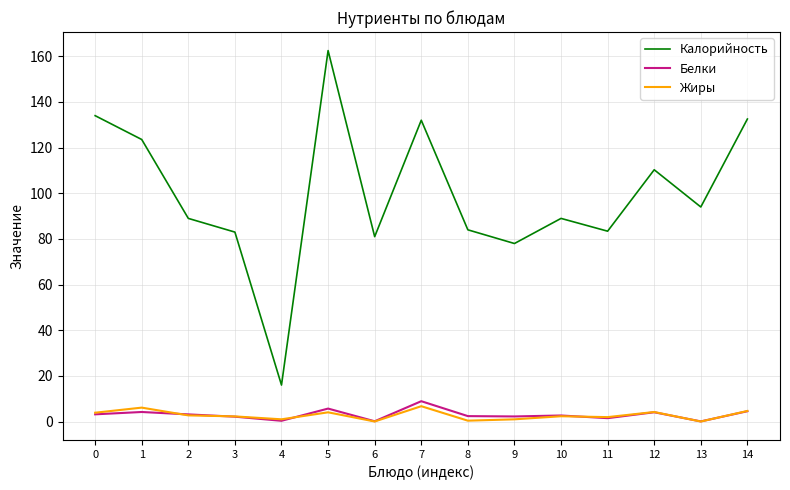

Which series has the largest total across all categories?

Калорийность